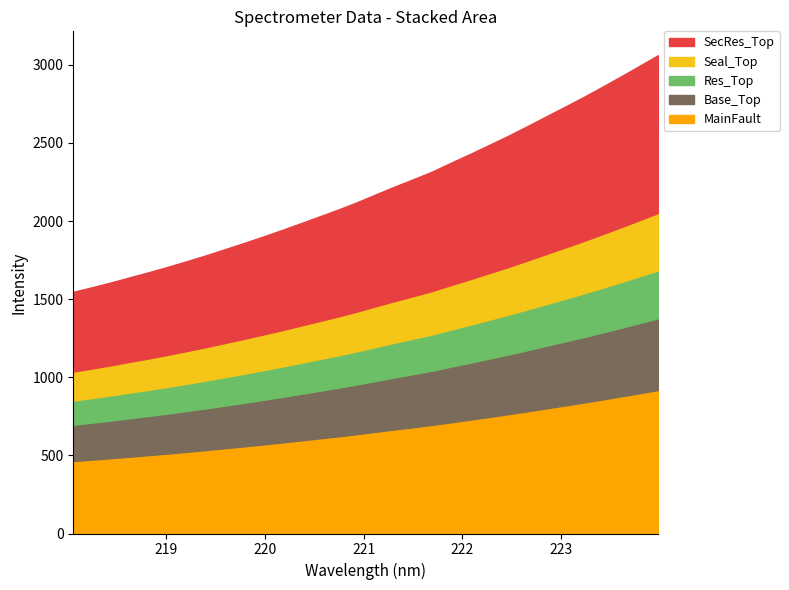

Reading left to right, what are all the values shown in this chart?

218.0596=1546.8	218.2508=1576.4	218.442=1607.1	218.6332=1640.1	218.8244=1672.4	219.0156=1706.5	219.2067=1742.4	219.3979=1779.3	219.589=1818.3	219.7801=1857.7	219.9712=1898.2	220.1623=1940.2	220.3533=1983.5	220.5444=2027.5	220.7354=2071.6	220.9264=2118.4	221.1174=2169.0	221.3083=2218.9	221.4993=2266.5	221.6902=2315.2	221.8812=2372.0	222.0721=2427.3	222.263=2484.5	222.4538=2541.9	222.6447=2602.7	222.8355=2665.2	223.0264=2727.2	223.2172=2789.8	223.408=2855.6	223.5987=2922.8	223.7895=2991.1	223.9802=3060.9